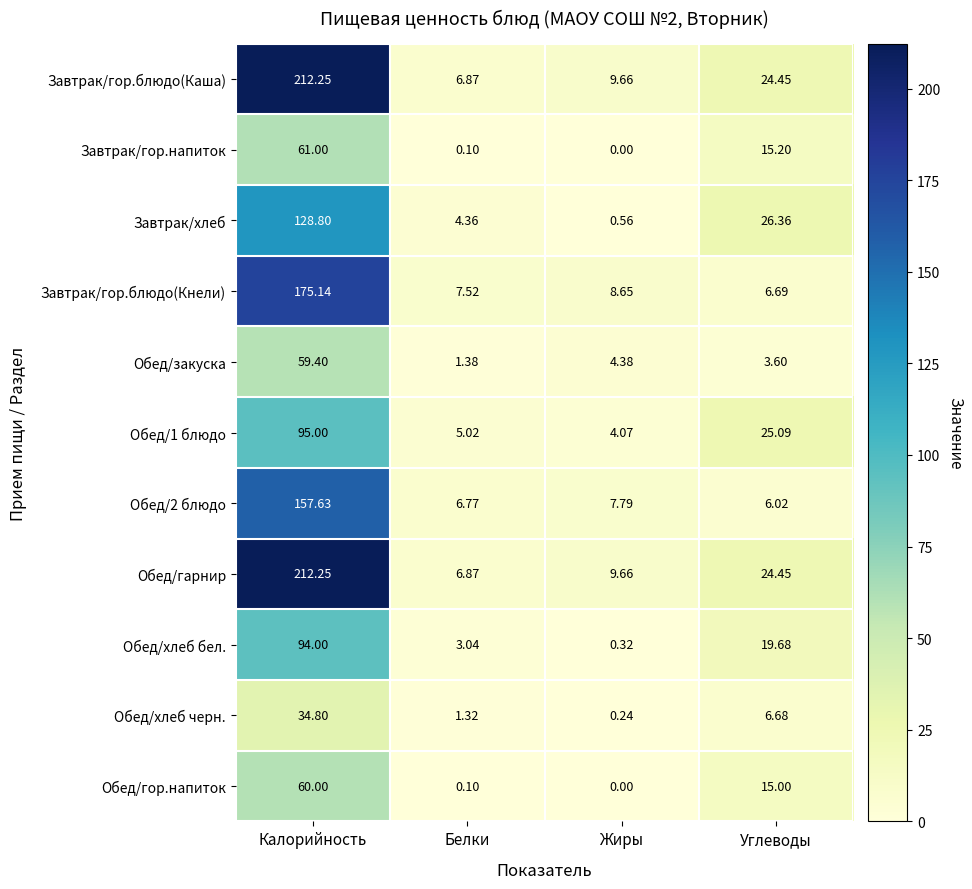

Which category has the highest value across all series?

Калорийность